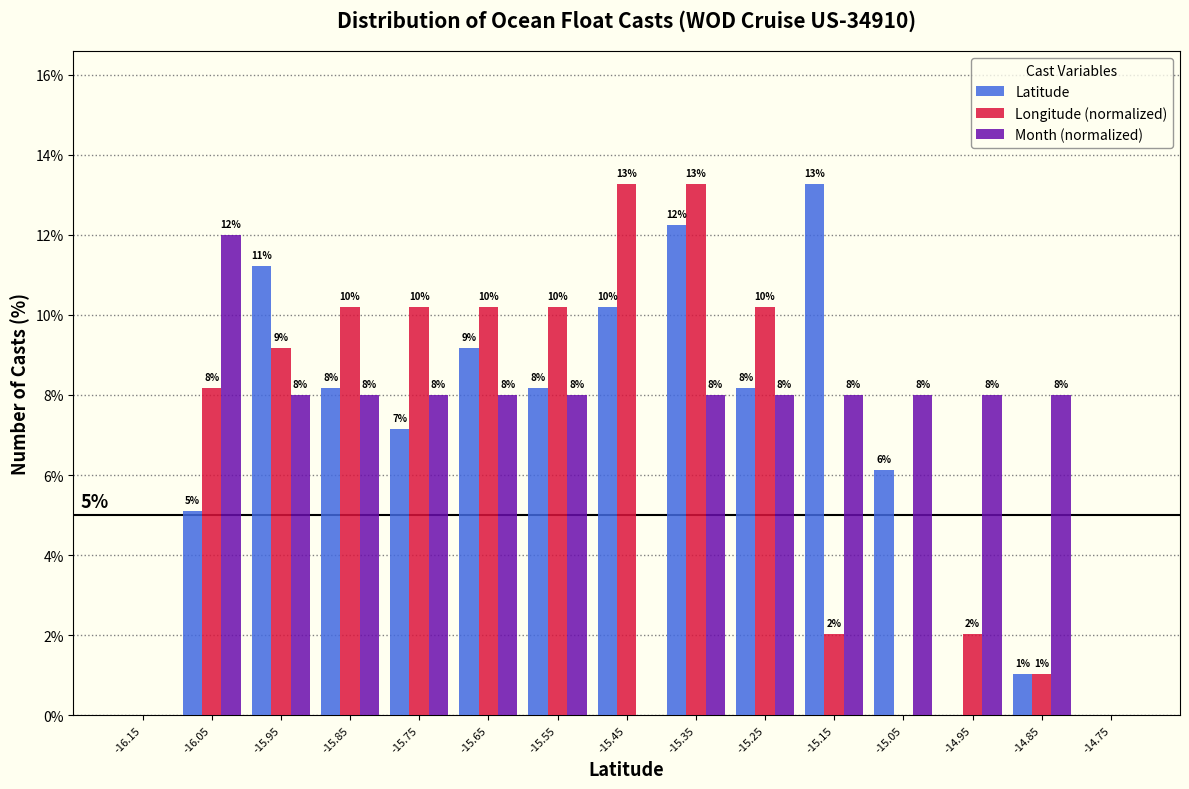

In the Latitude series, which range on the x-axis has the tallest bar?

-15.2 to -15.1